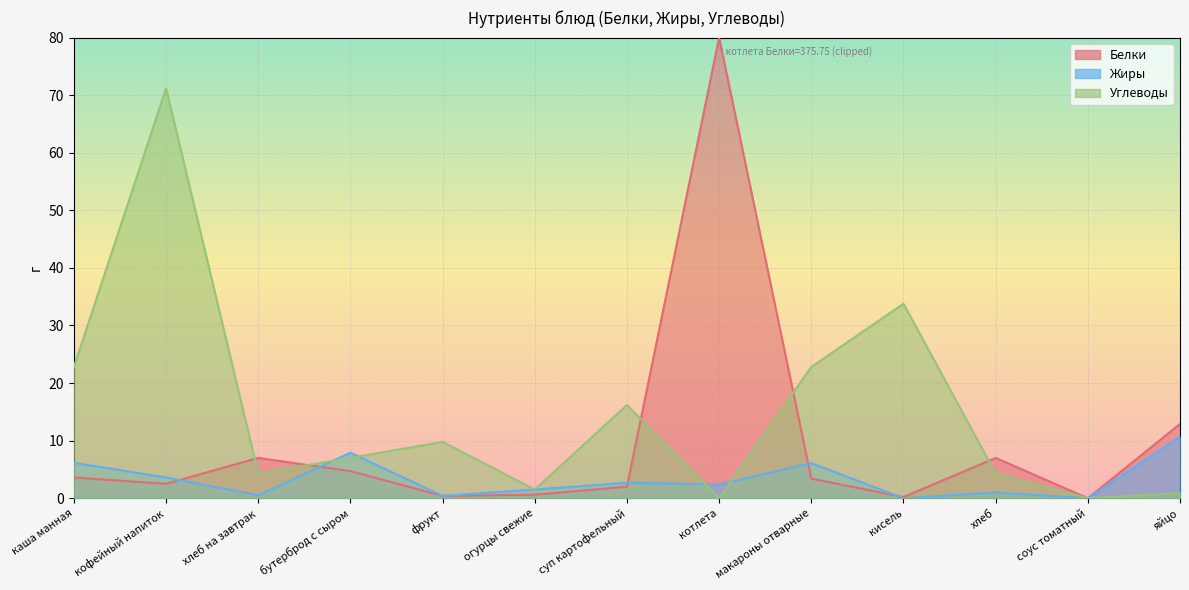

True or false: Жиры has a value of 7.9 at бутерброд с сыром.

True